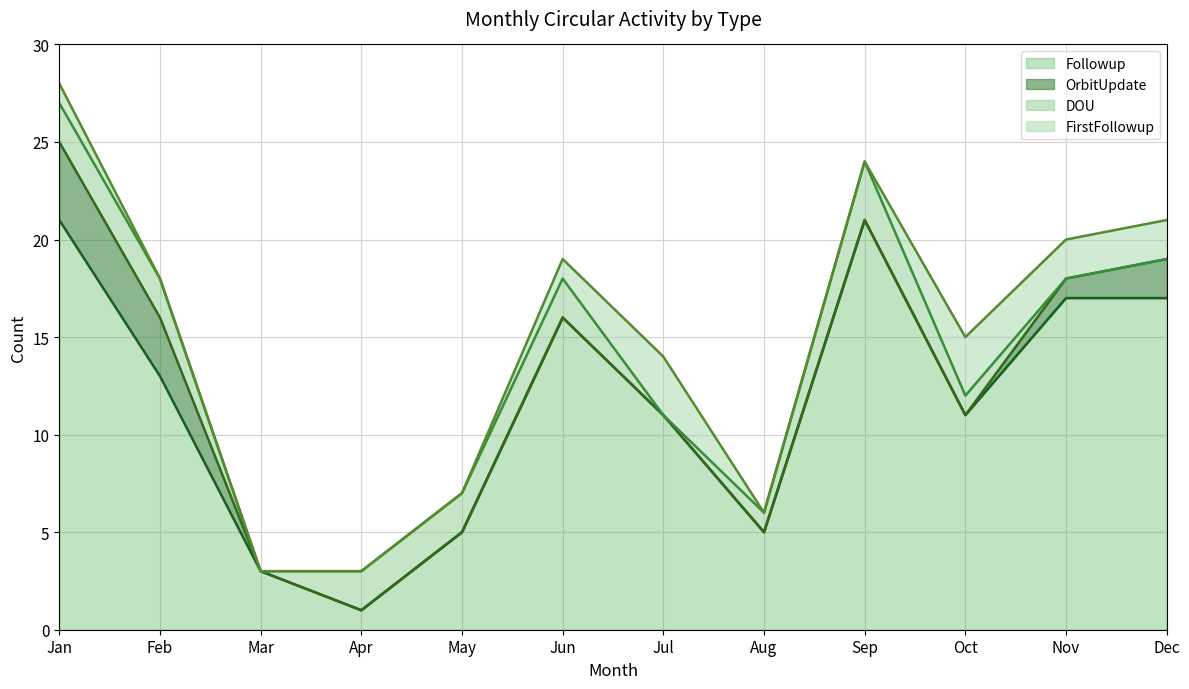

Which series has the largest total across all categories?

Followup